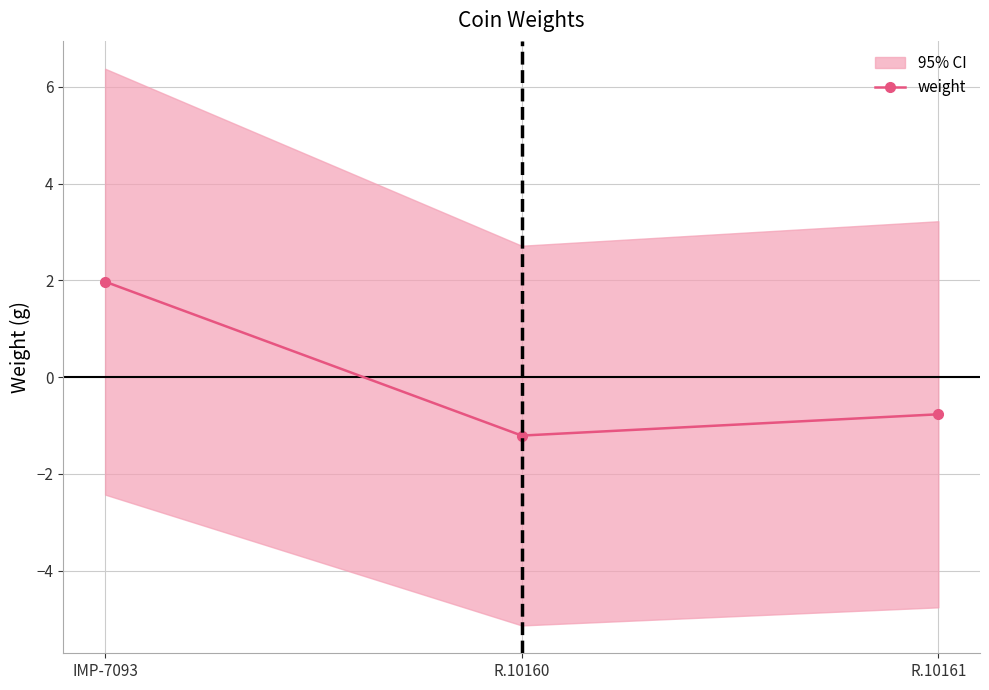

Reading left to right, extract all data points from this chart.

2.0	-1.2	-0.8